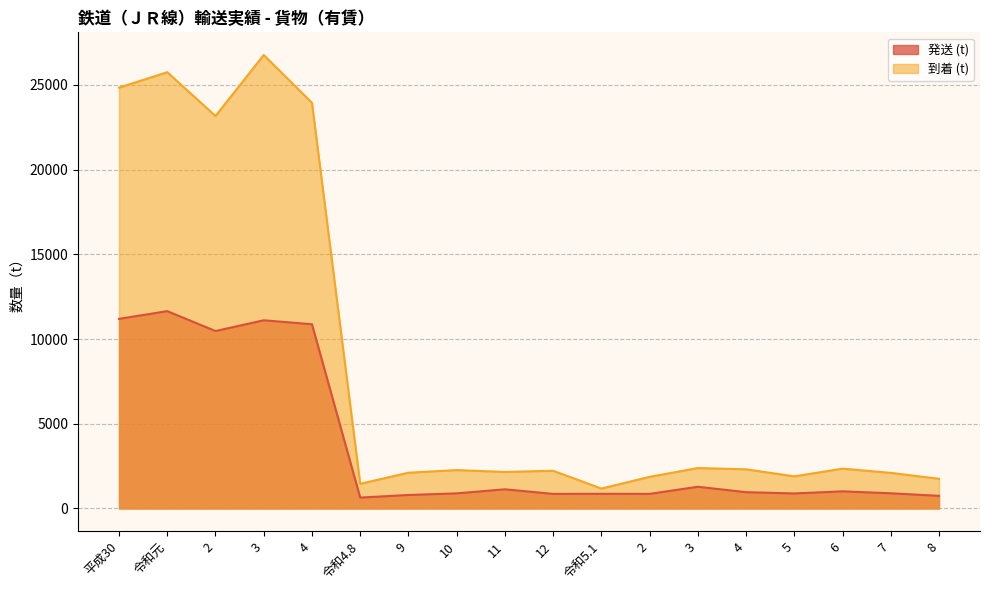

How many data points in 到着 (t) are less than 2265?

9